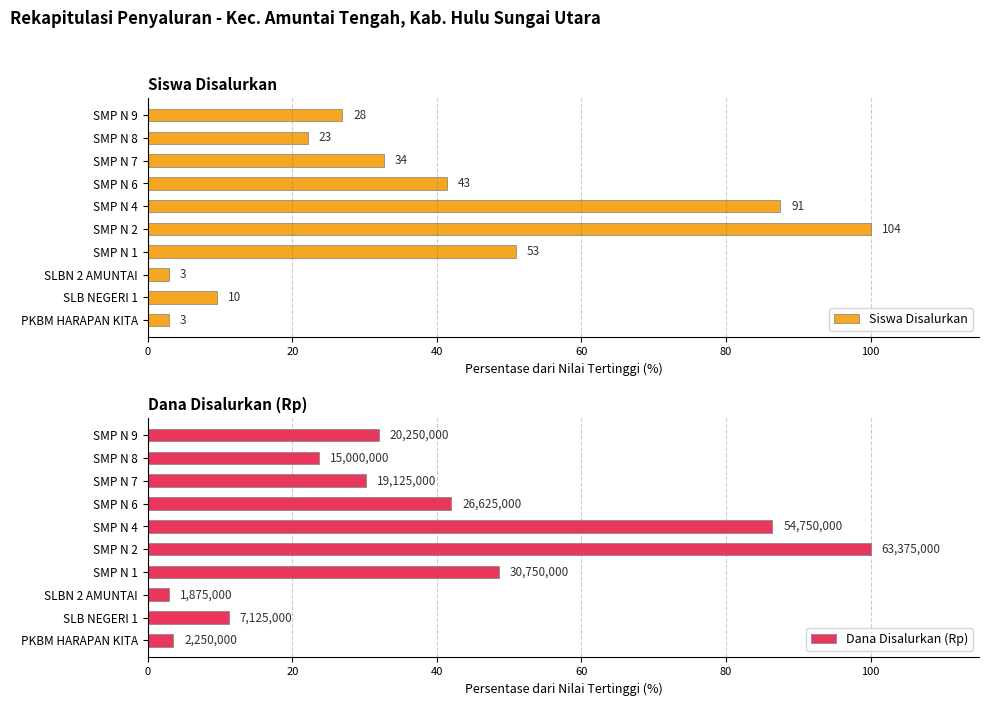

Reading left to right, list all the values displayed in this chart.

Siswa Disalurkan: 2.9	9.6	2.9	51.0	100.0	87.5	41.3	32.7	22.1	26.9
Dana Disalurkan (Rp): 3.6	11.2	3.0	48.5	100.0	86.4	42.0	30.2	23.7	32.0